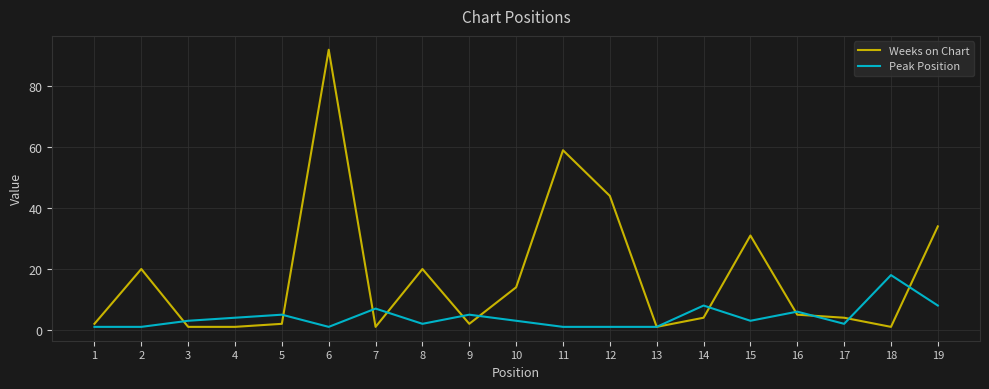

Which series changed the most between 3 and 19?

Weeks on Chart